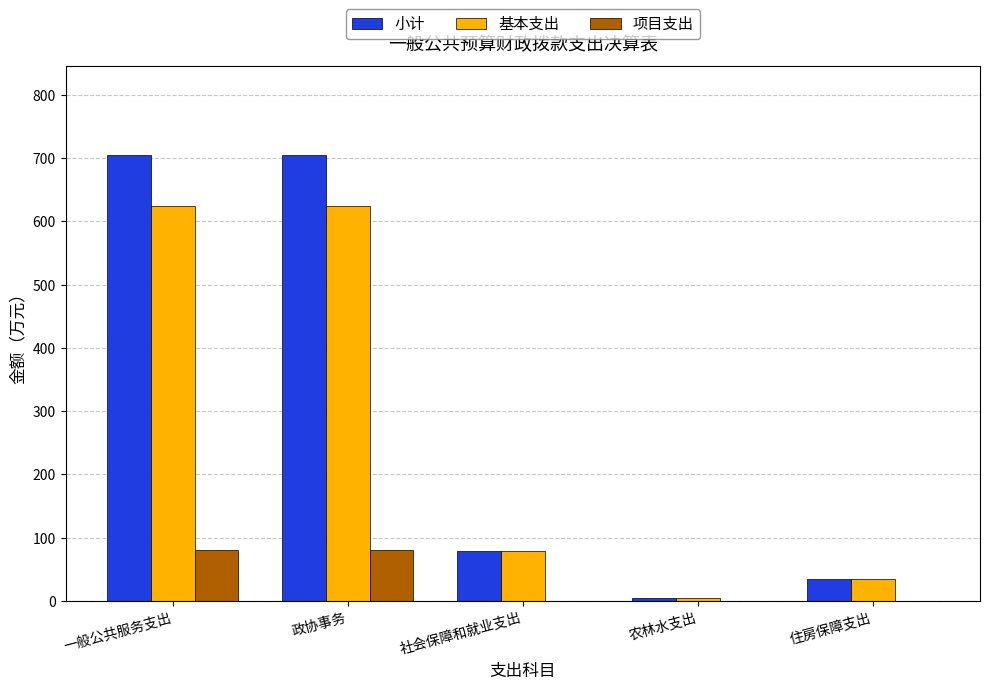

What is the sum of all 基本支出 values?

1369.1